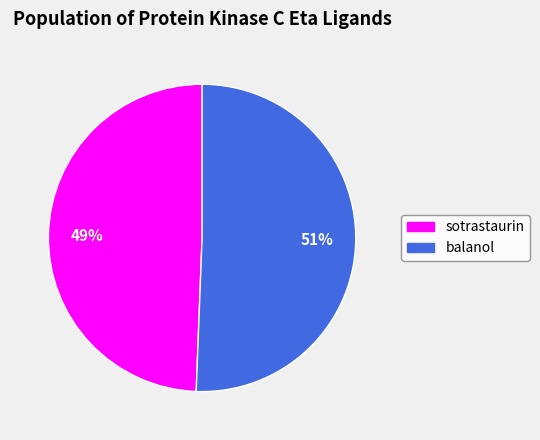

Does any single category account for the majority?

Yes